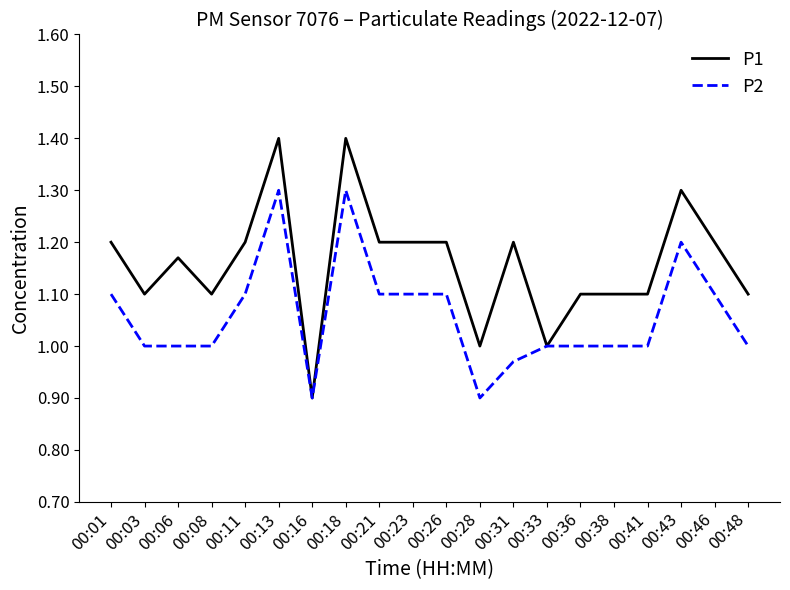

The value of P2 at 00:11 is 1.5. True or false?

False